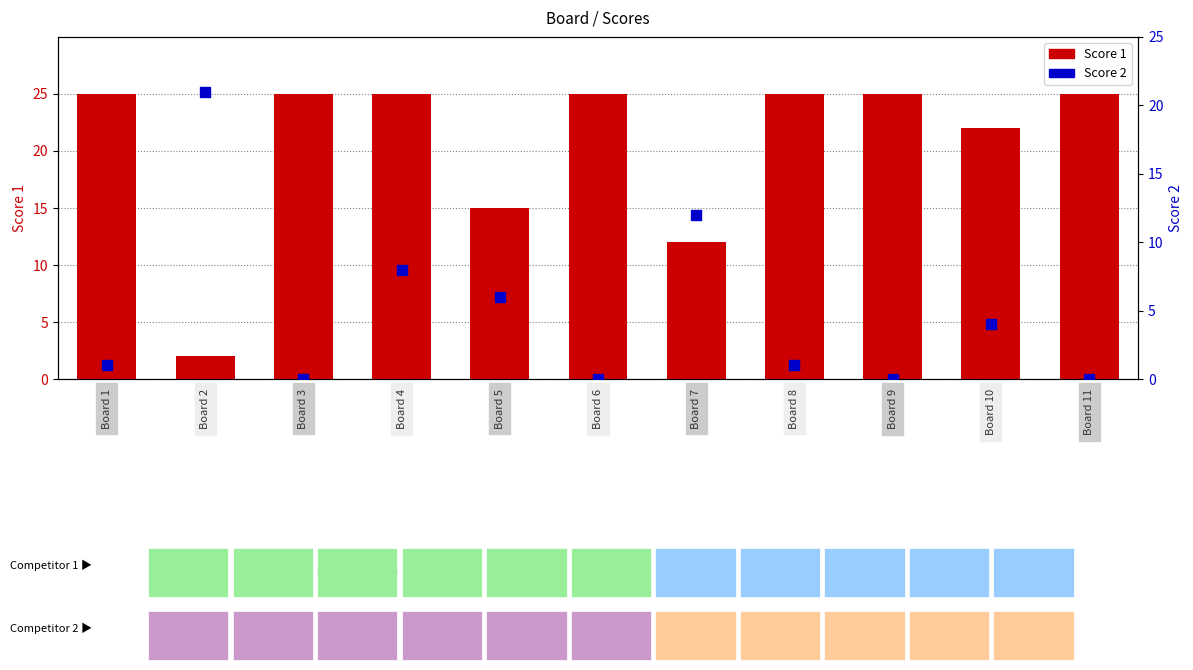

Which series has the widest spread of Y values?

Score 1